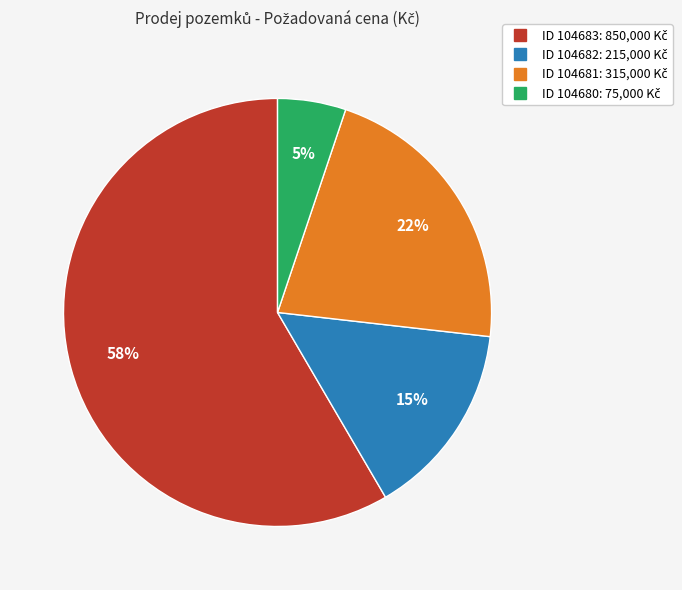

To the nearest percent, what is the difference between the largest and smallest slice percentages?

53%